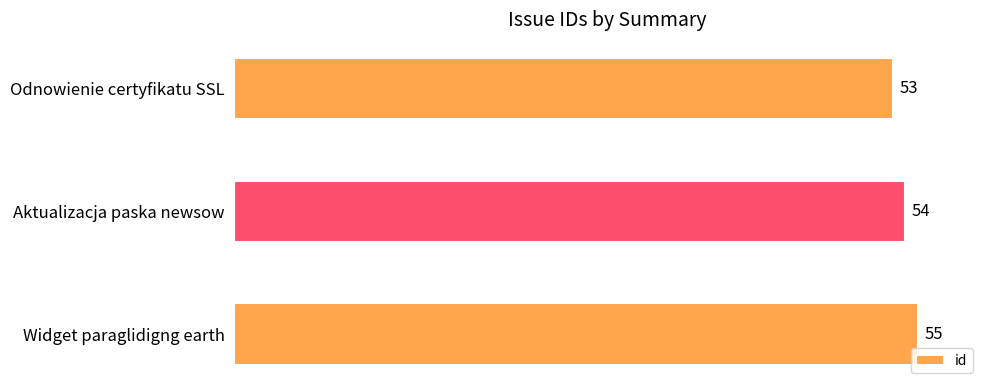

Reading bottom to top, what are all the values shown in this chart?

55	54	53